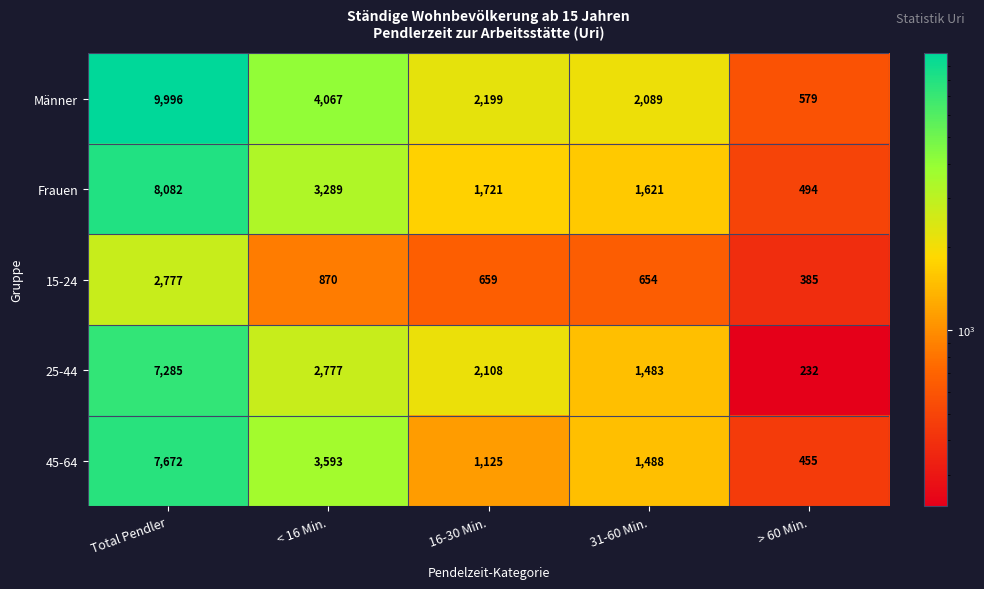

How many data points in Frauen are less than 1721?

2